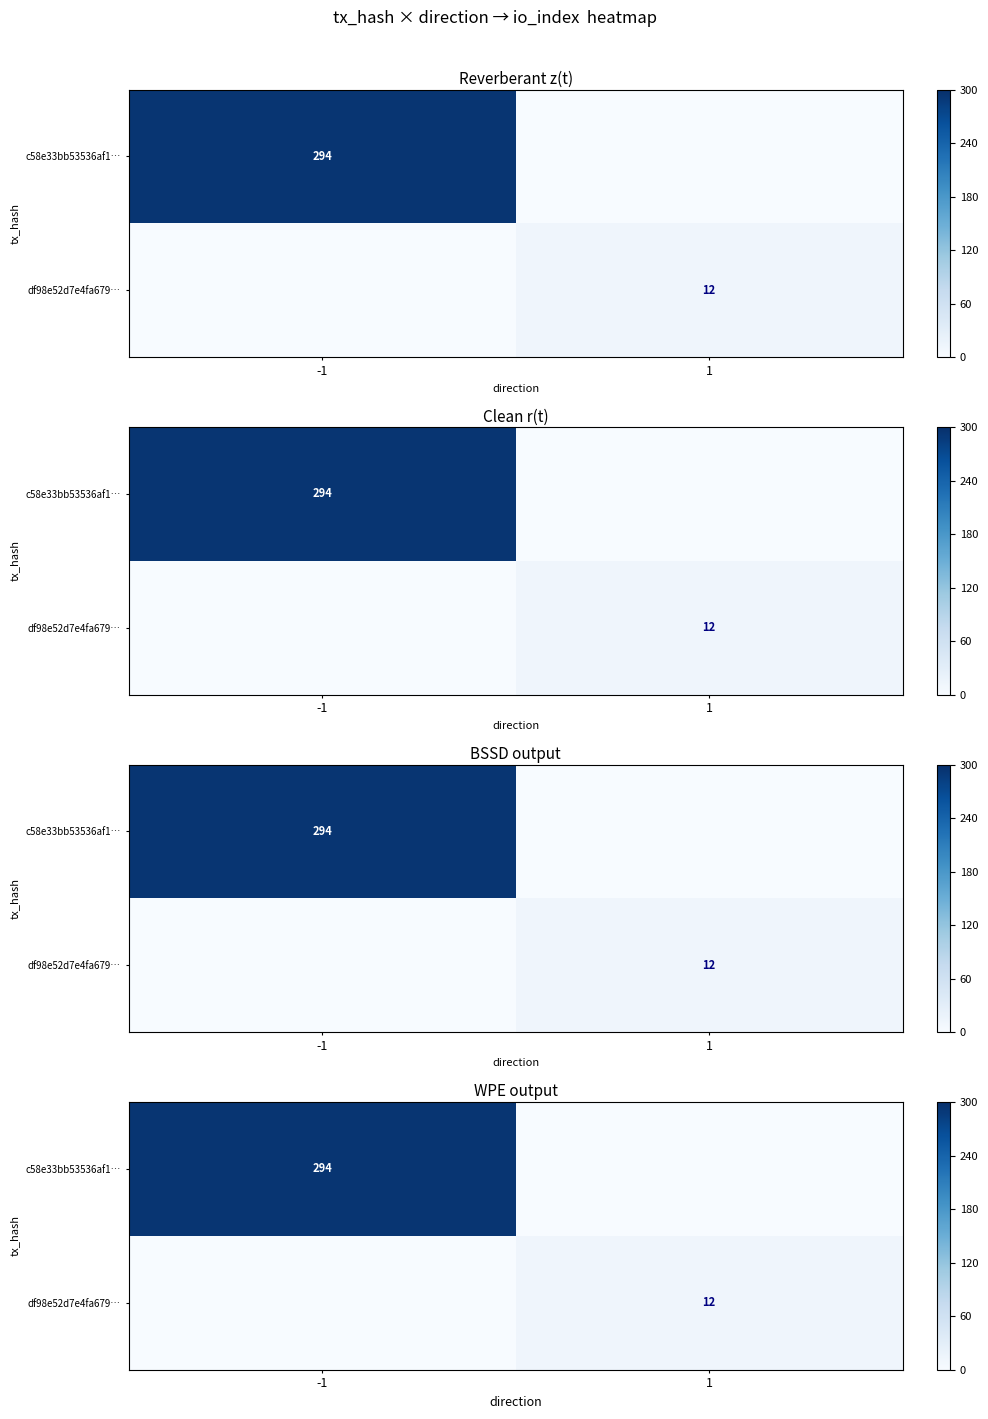

What is the difference between the c58e33bb53536af1… values at 1 and -1?

294